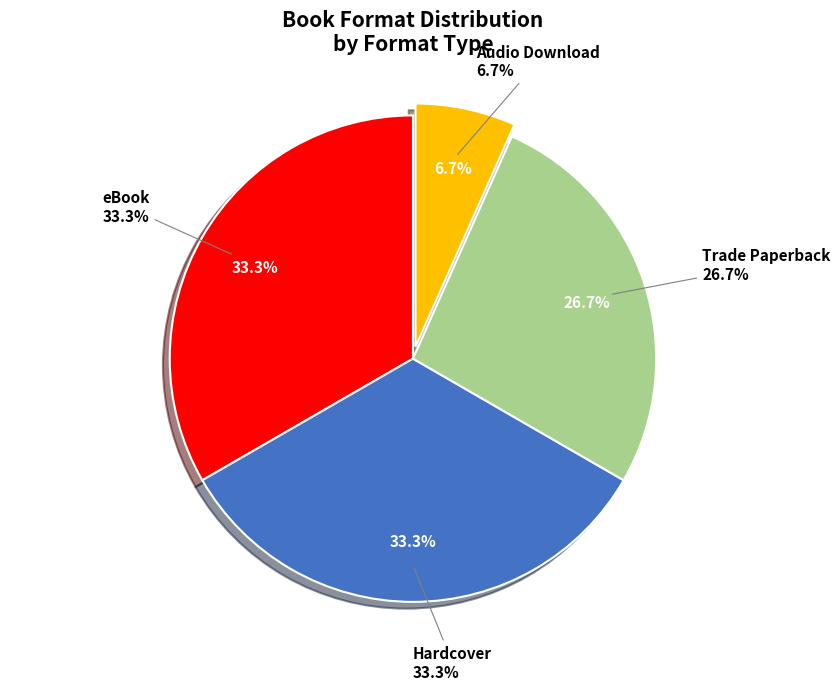

Which slice is the largest?

eBook